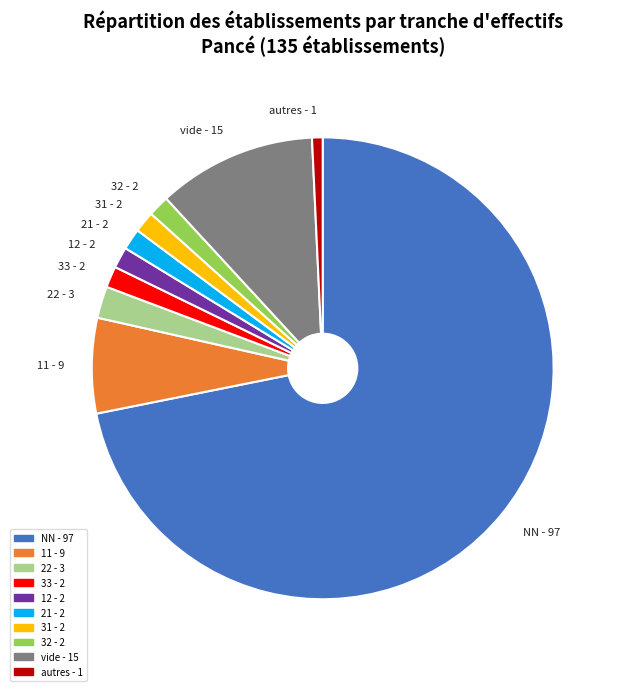

The 31 - 2 slice represents 1% of the pie. True or false?

True